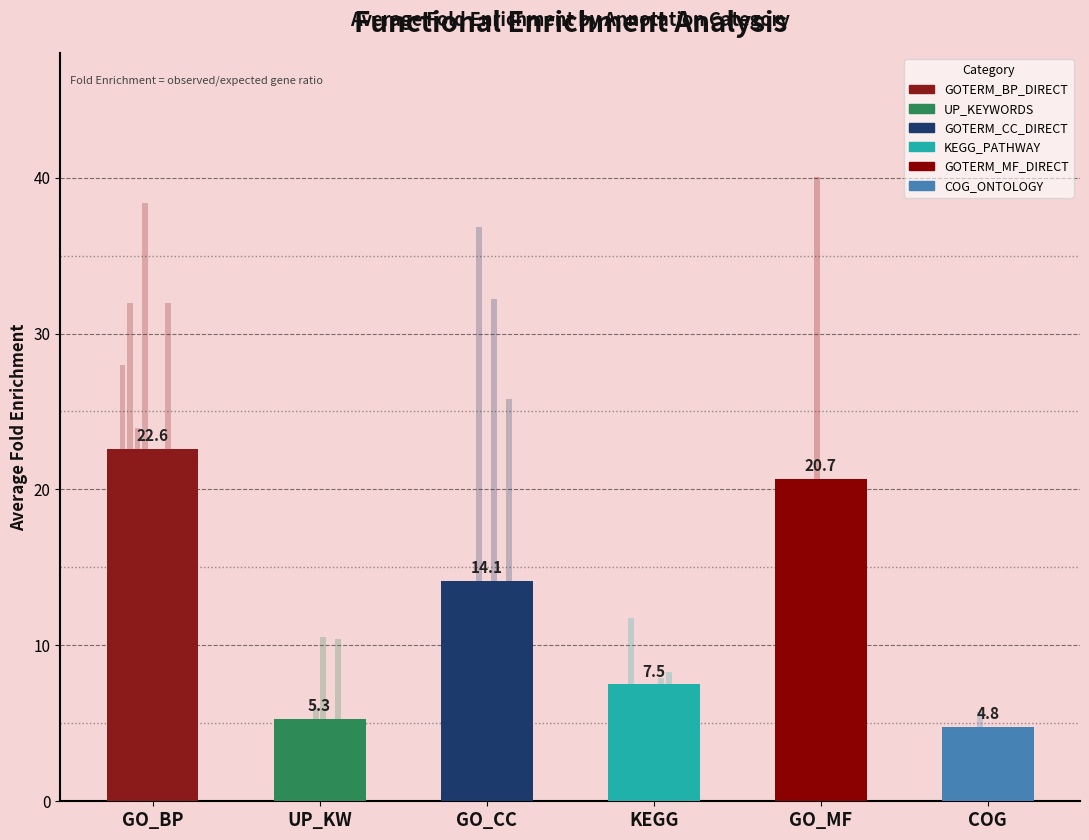

Reading left to right, list all the values displayed in this chart.

22.6	5.3	14.1	7.5	20.7	4.8